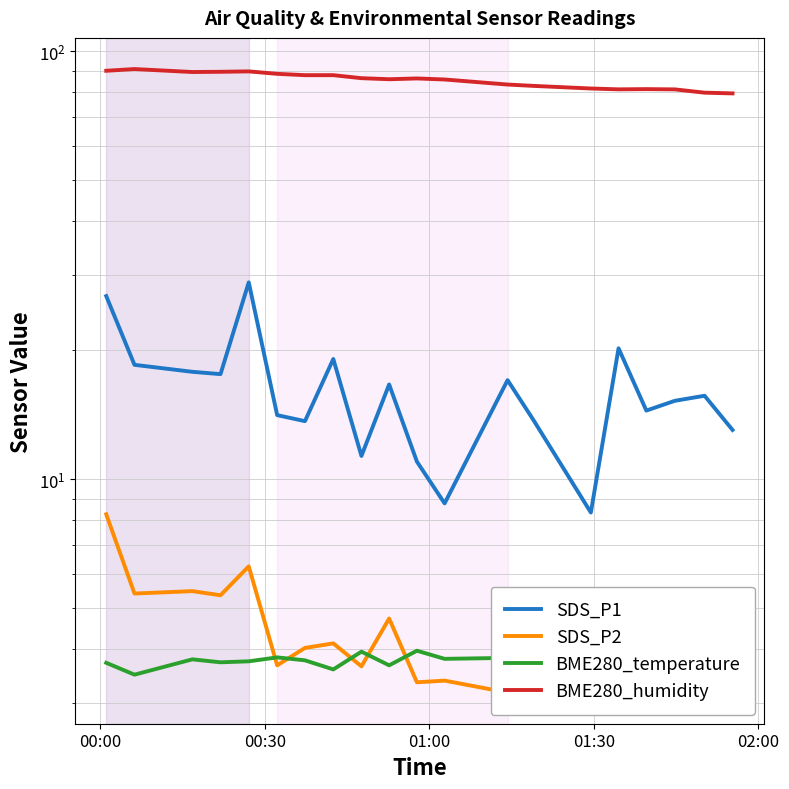

What is the difference between the second highest and second lowest values in the SDS_P2 series?

2.9